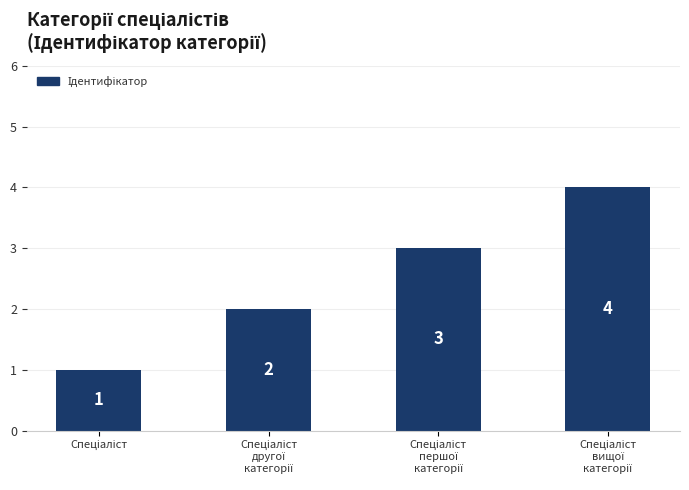

What is the sum of all values?

10